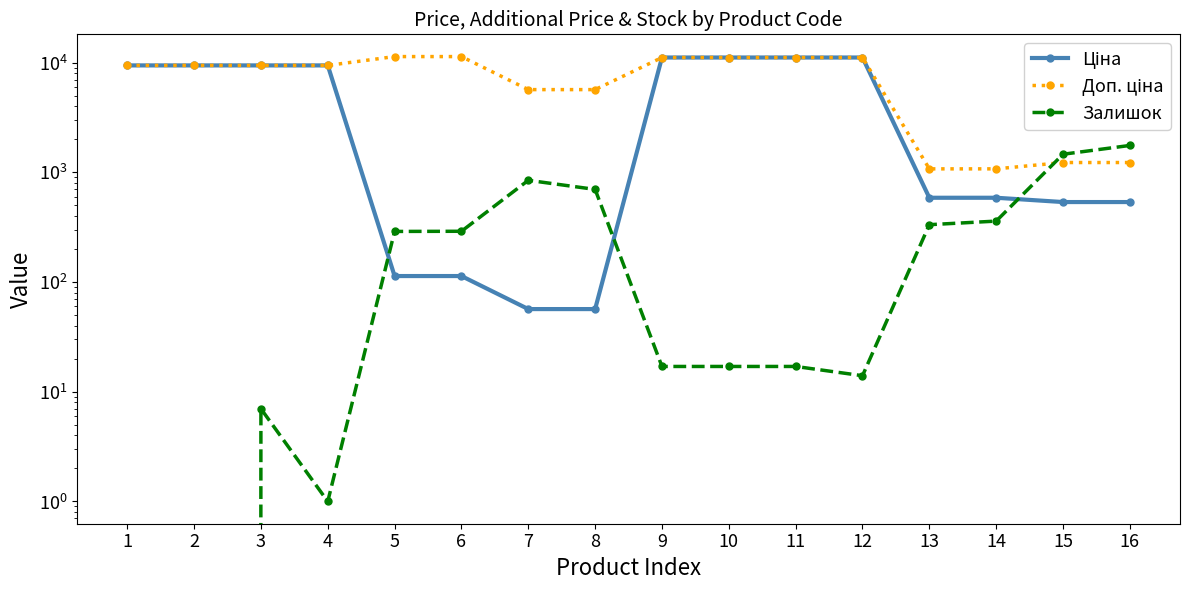

How many values in the Залишок series exceed 289?

7